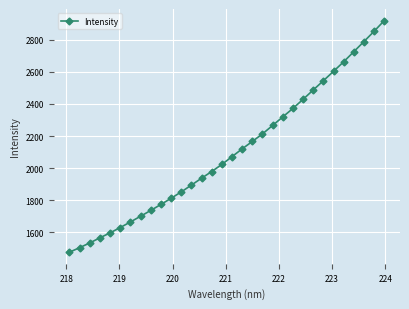

What is the greatest value displayed?

2919.0